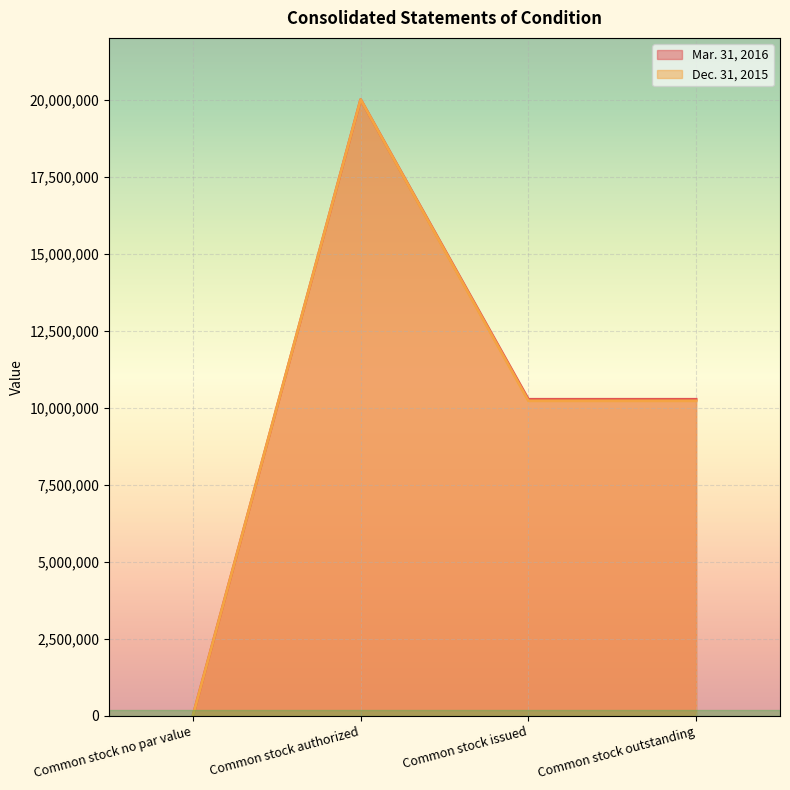

What is the spread (max minus min) of values at Common stock issued?

50605